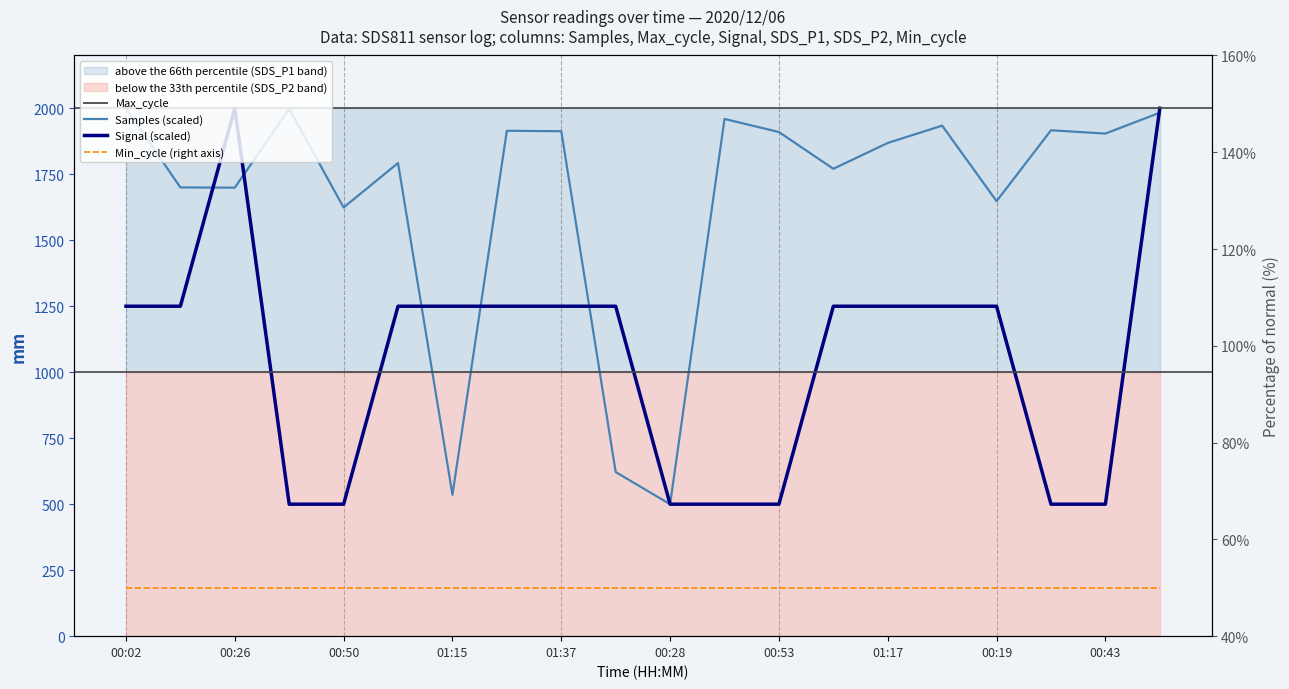

True or false: Samples (scaled) has a value of 1700.1 at 00:26.

True